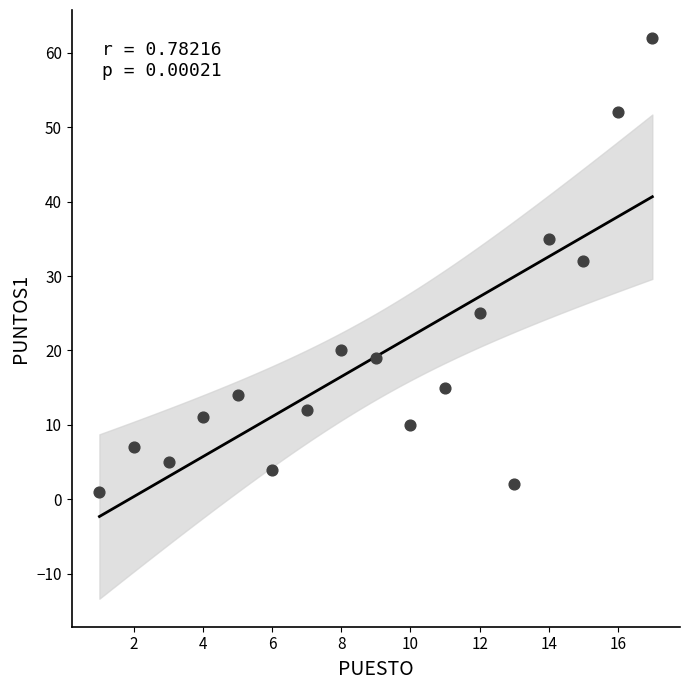

What Y value in the scatter plot is closest to 31?

32